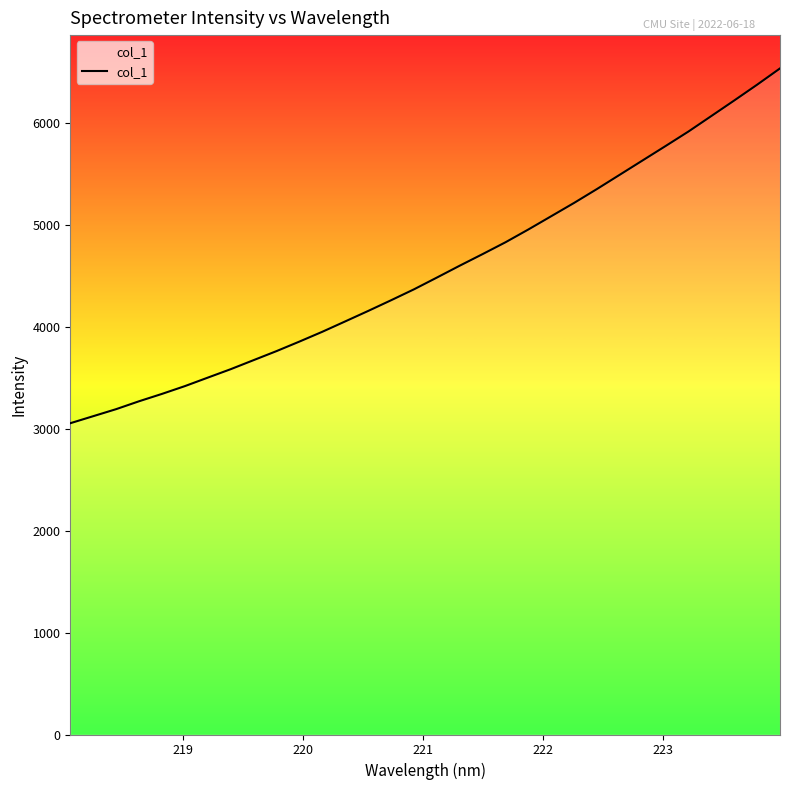

Is this an area chart (filled region under the line)?

No